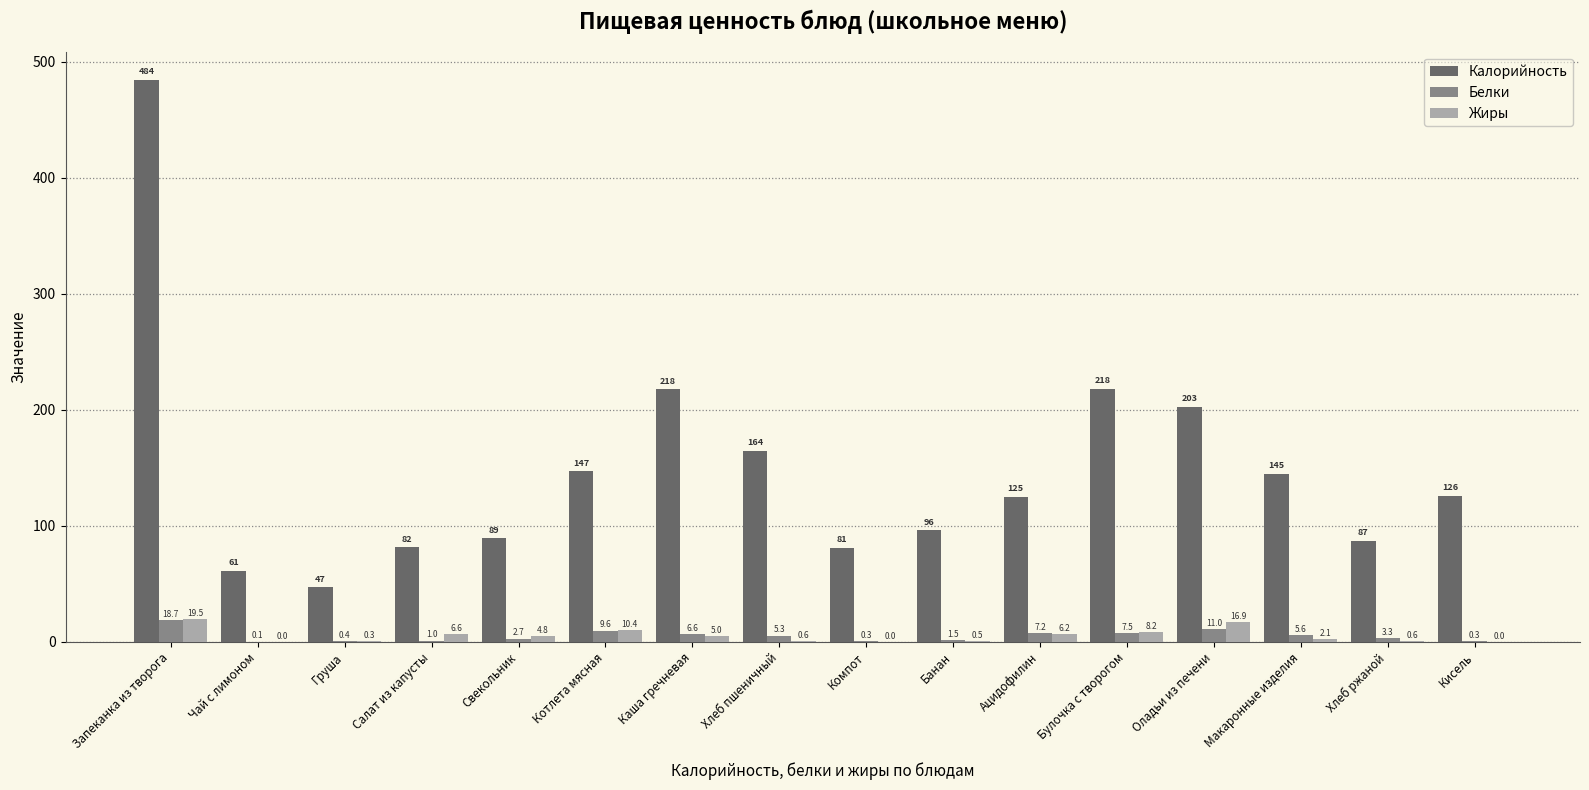

Are the bars grouped side by side (vs. stacked)?

Yes